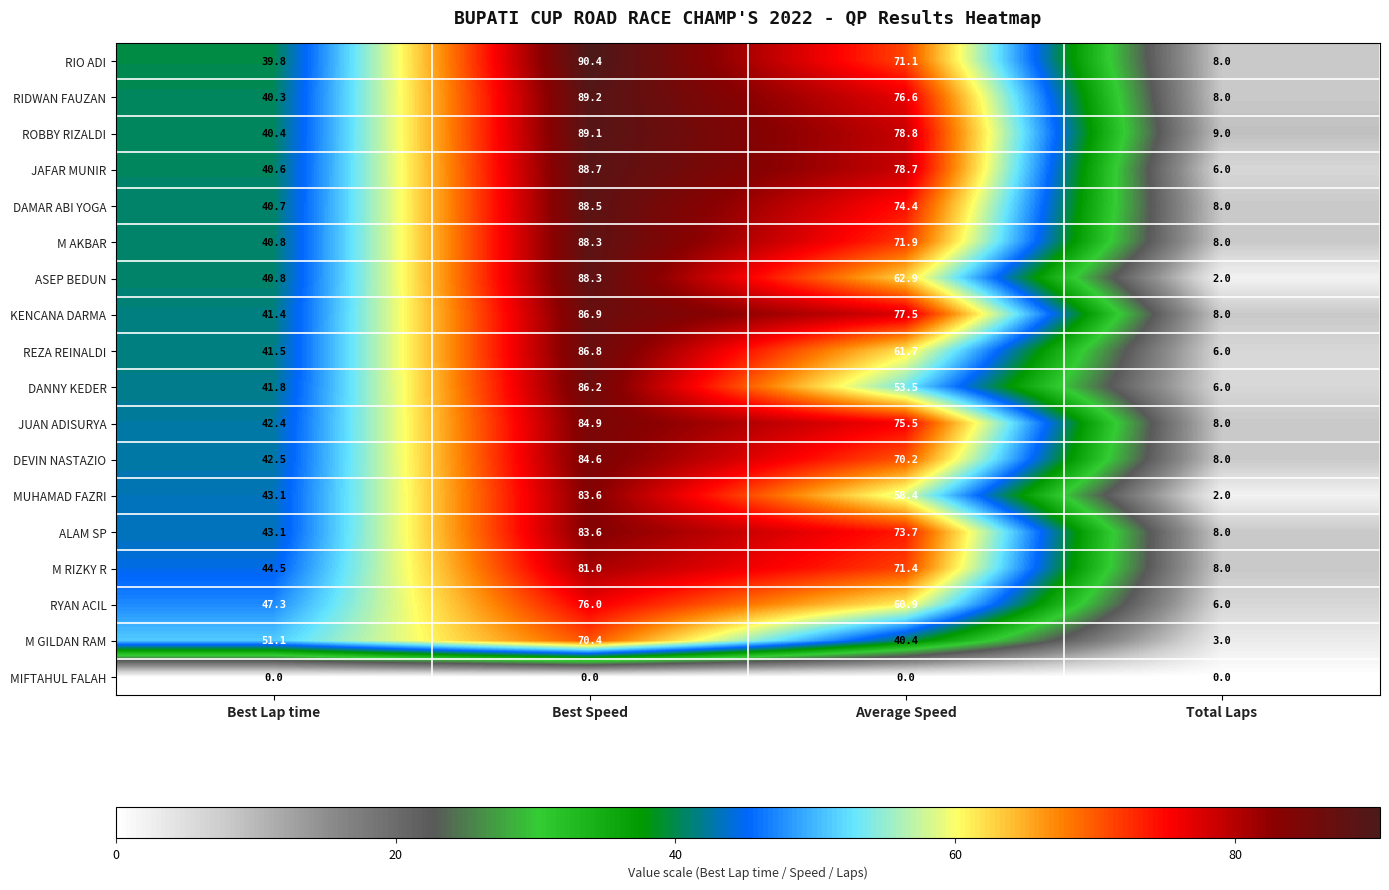

What is the total value across all series at Best Lap time?

722.1